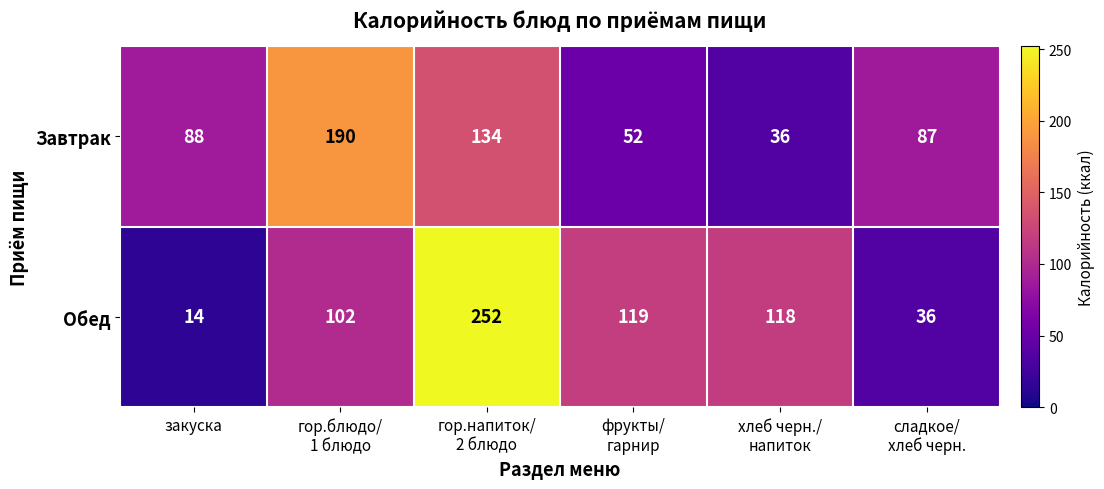

Which series has the largest total across all categories?

Обед